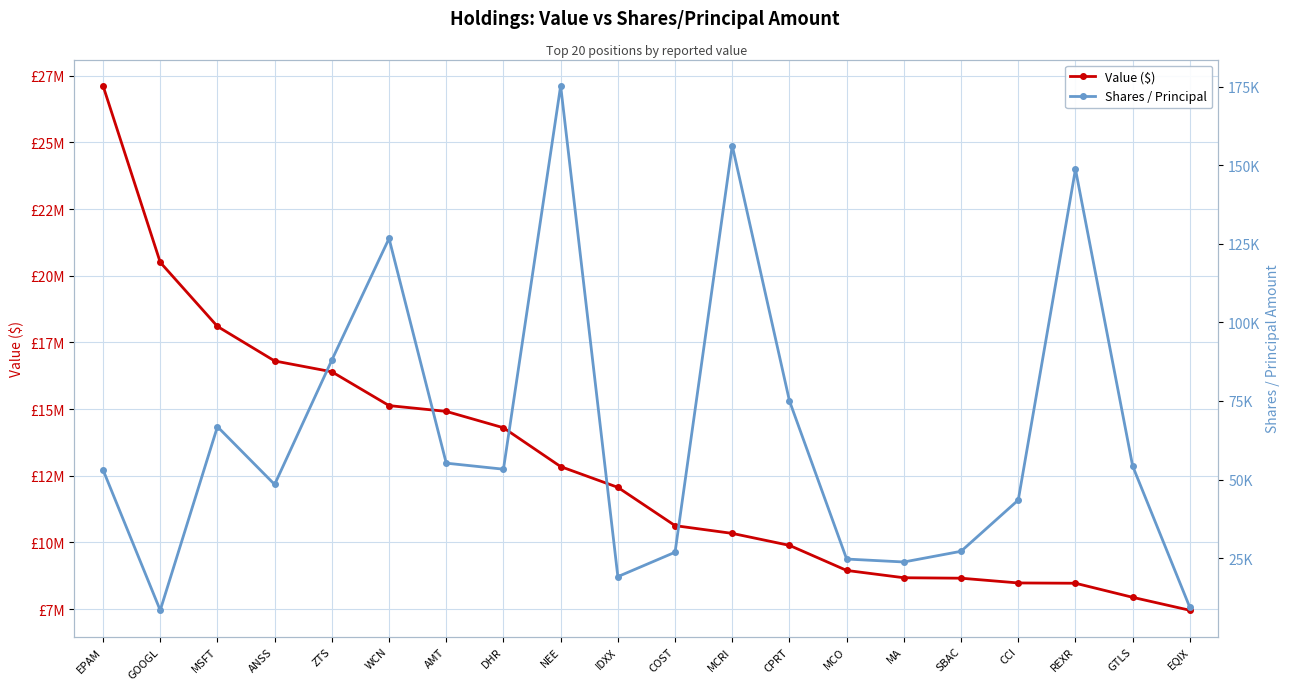

What are all the series names shown in the legend?

Value ($), Shares / Principal